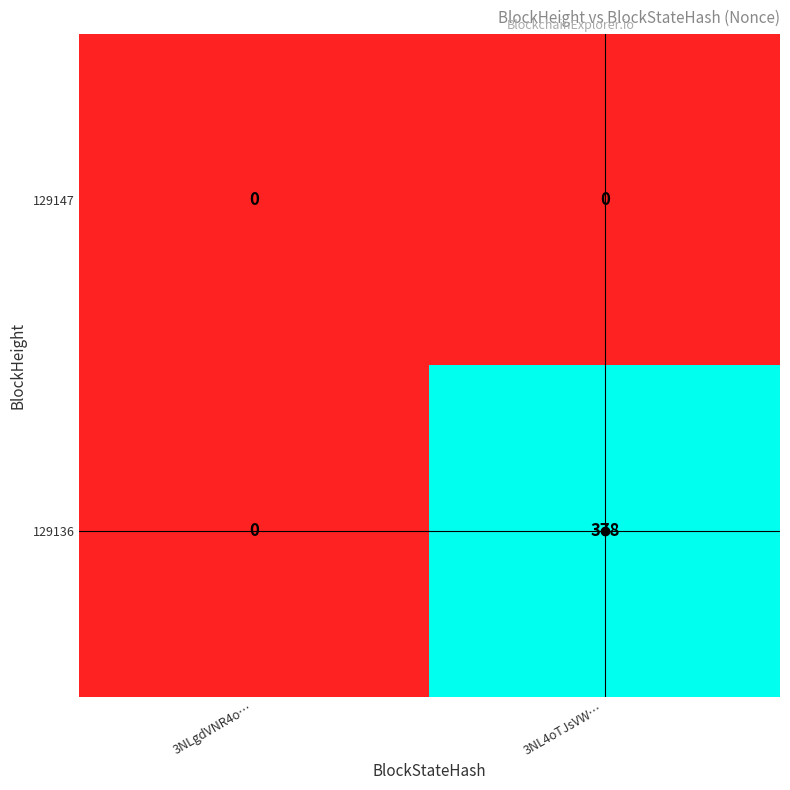

How many distinct data groups are displayed?

2